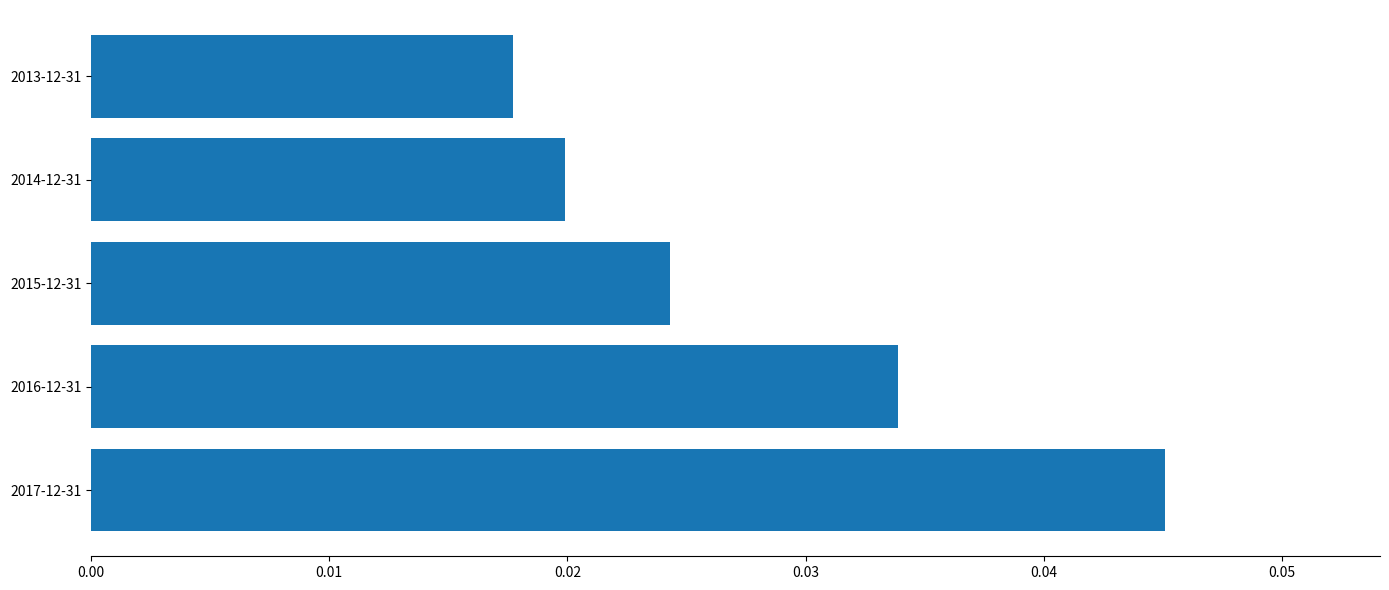

The chart shows a value of 0.1 at 2017-12-31. True or false?

False